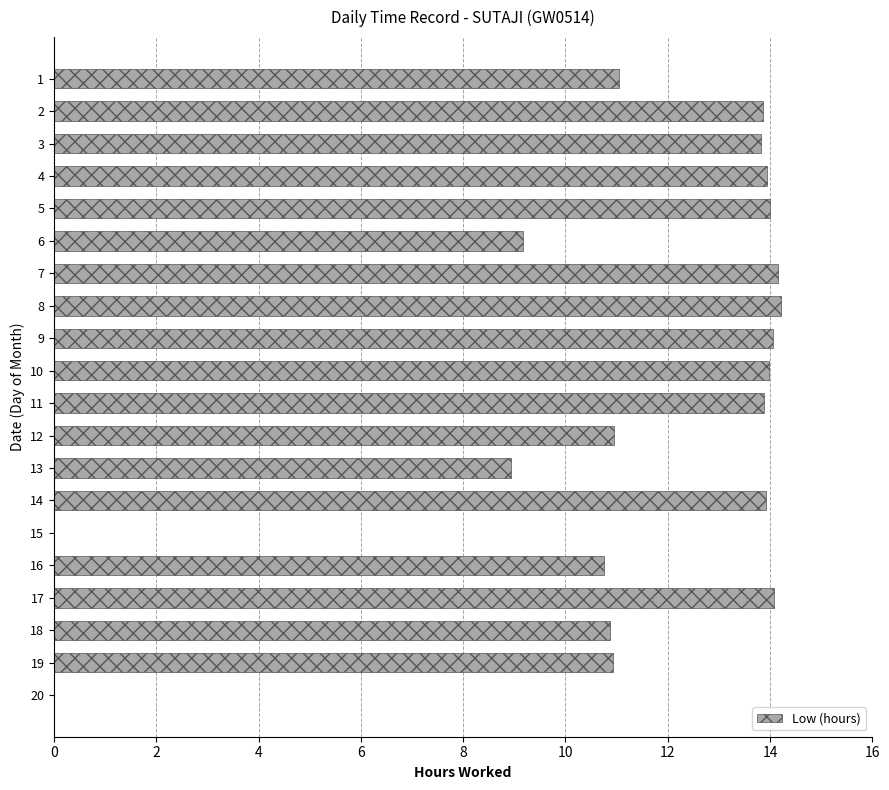

Are the bars horizontal?

Yes